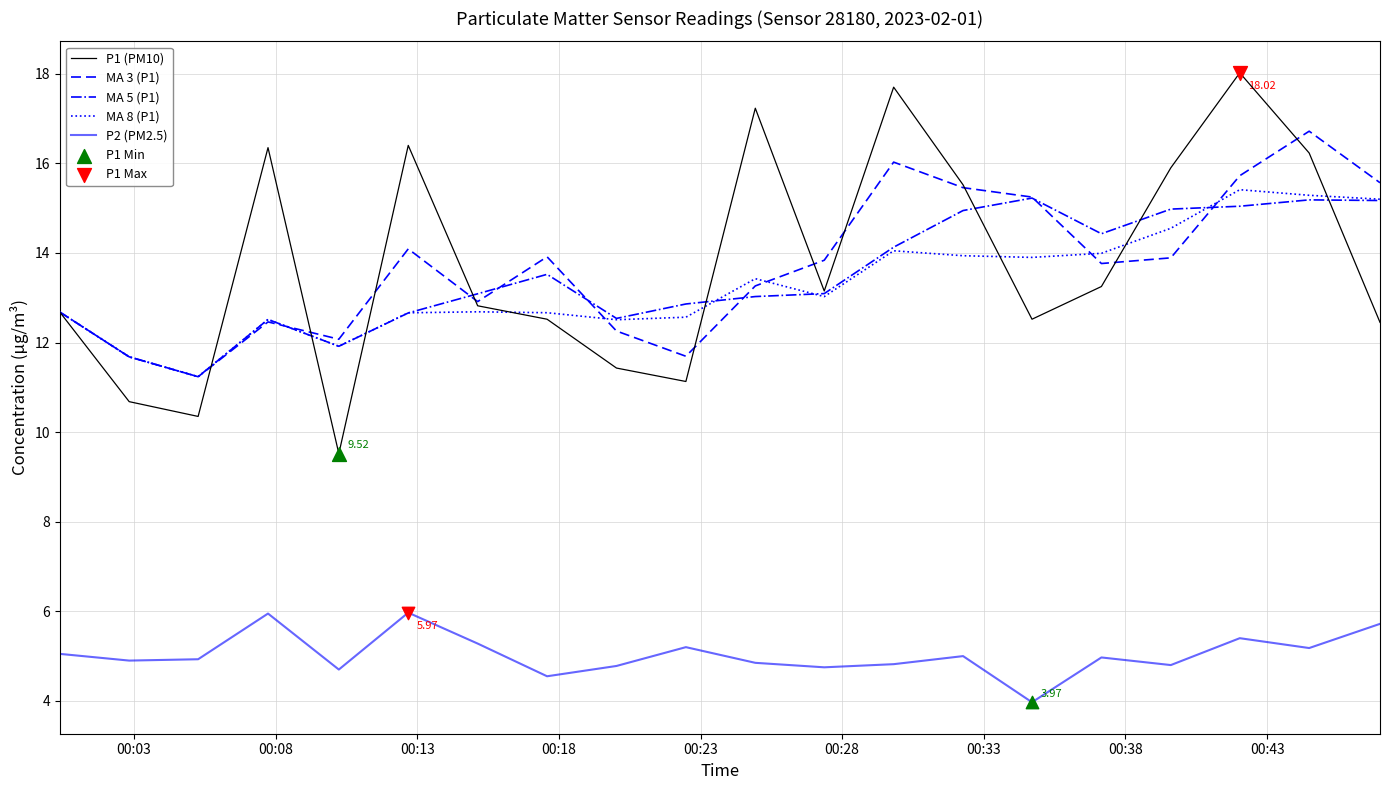

True or false: MA 5 (P1) and P2 (PM2.5) intersect in this chart.

False